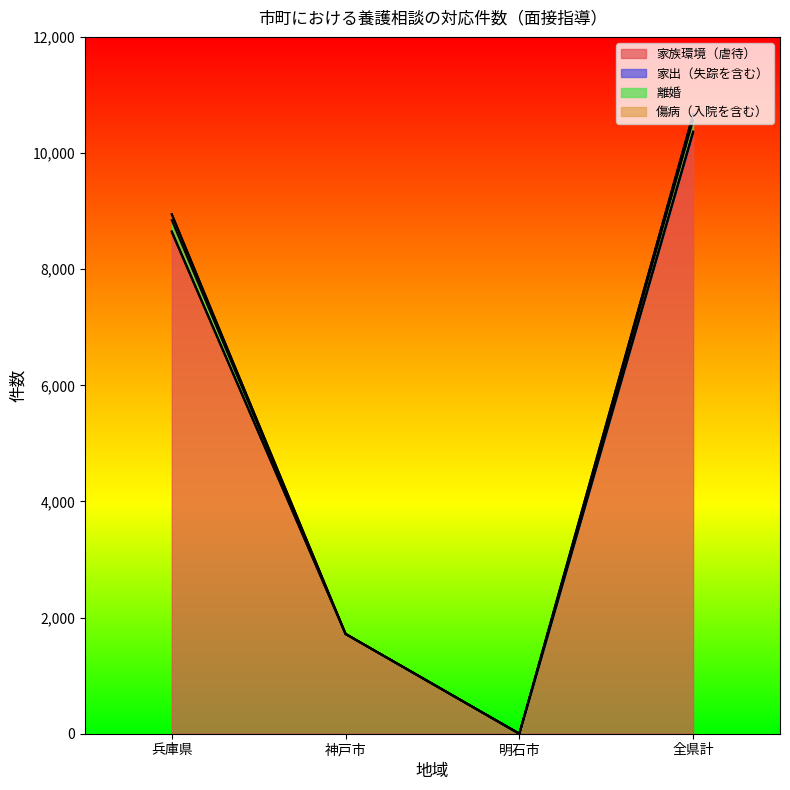

How many data points does each series have?

4